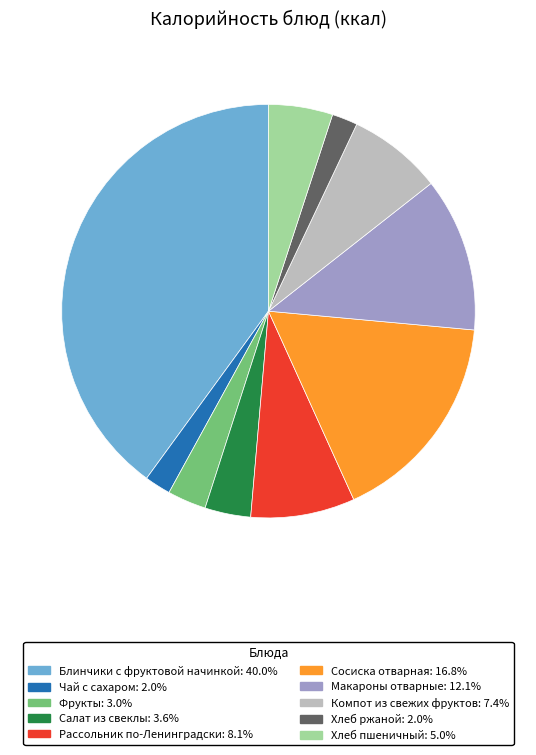

Count the number of slices in the pie.

10